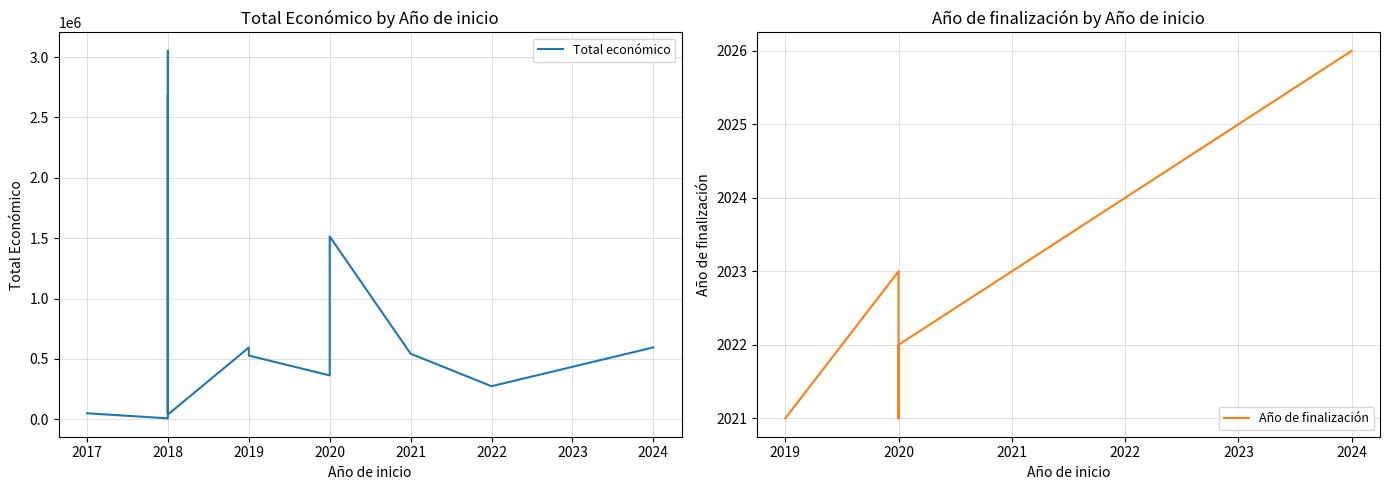

Which series has the largest total across all categories?

Total económico